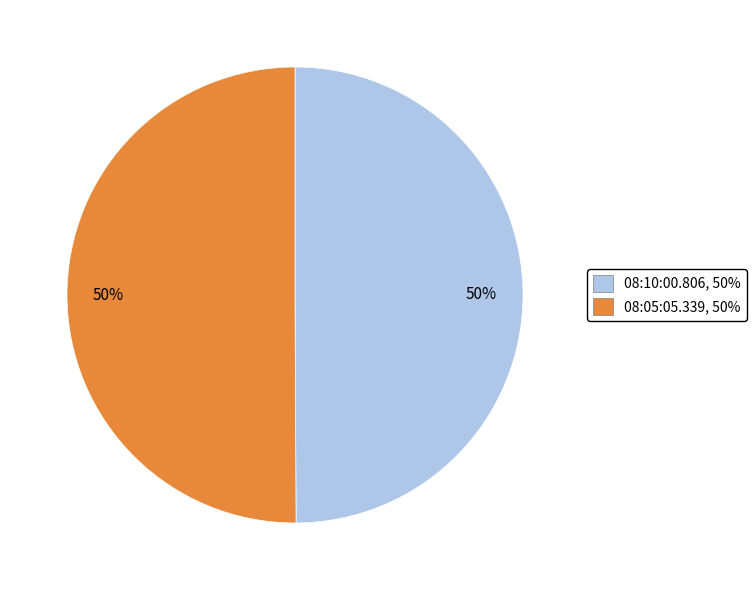

Approximately how many times larger is the value at 08:10:00.806 compared to 08:05:05.339?

1.0